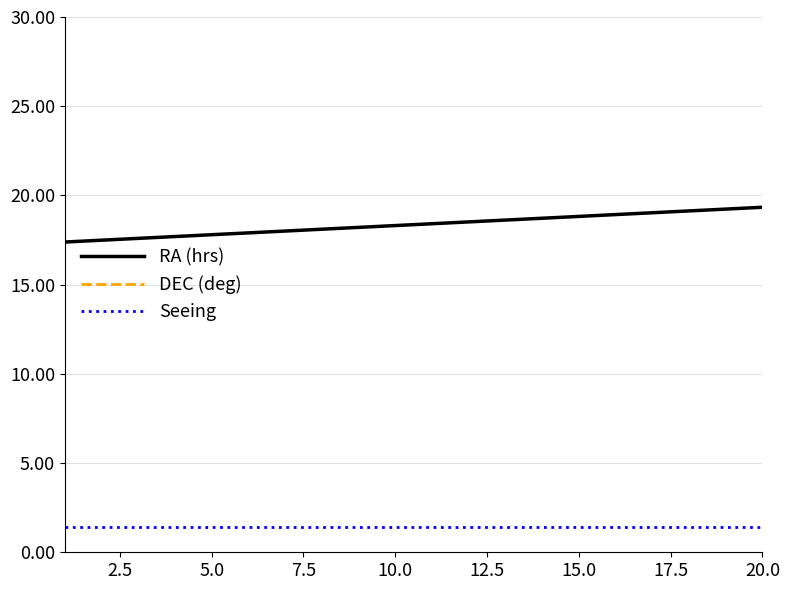

At how many categories does at least one series exceed -10?

20